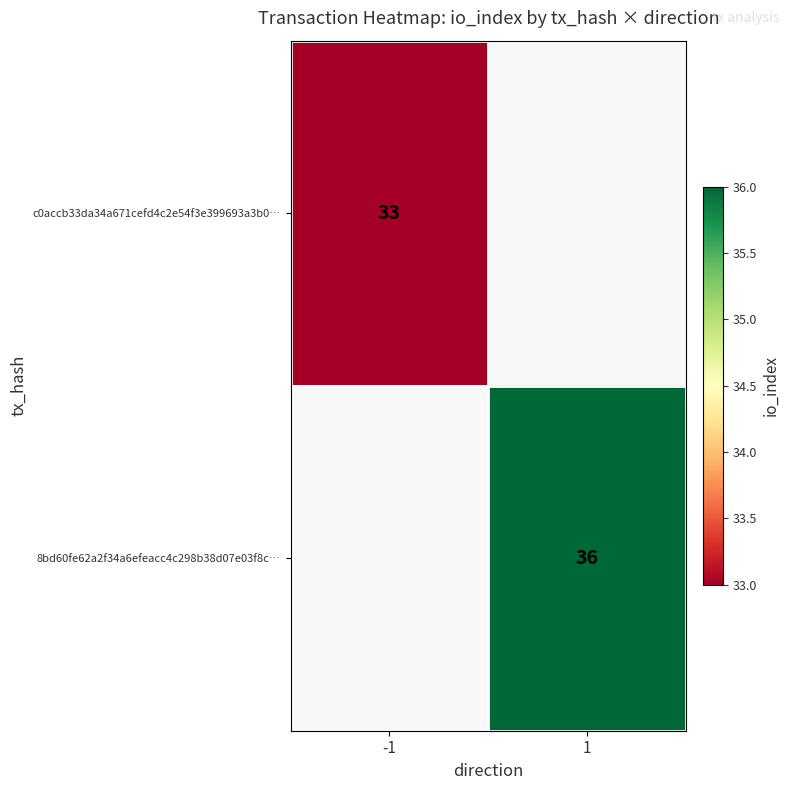

The value of 8bd60fe62a2f34a6efeacc4c298b38d07e03f8c… at 1 is 36. True or false?

True